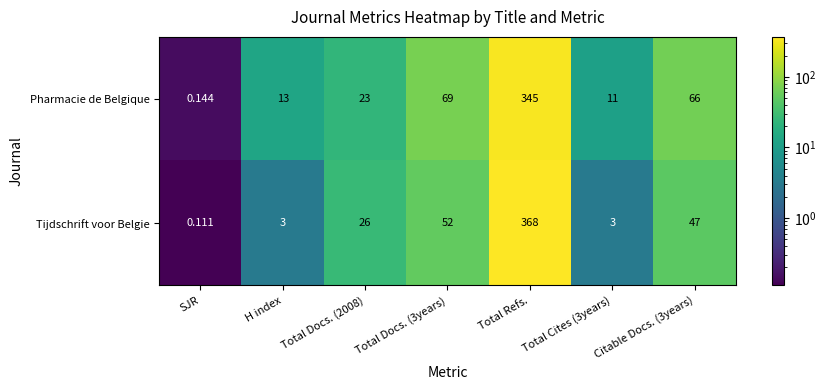

Which label corresponds to the largest value in the chart?

Total Refs.